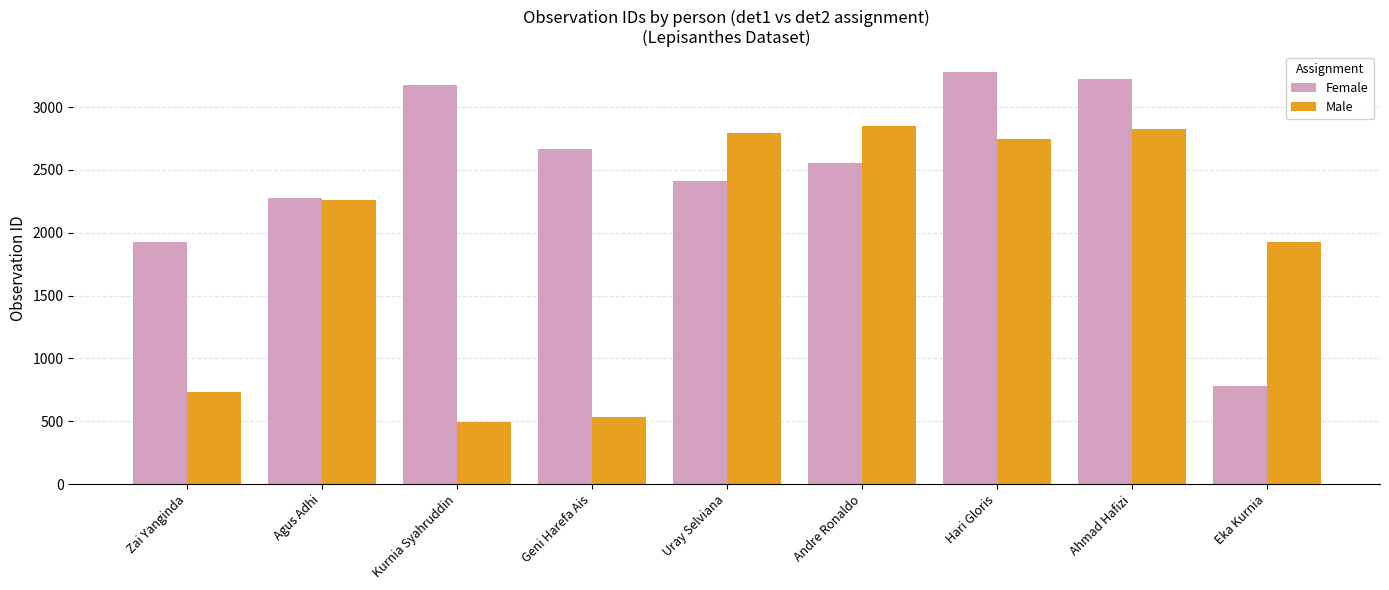

What is the label of the 7th bar from the left?

Hari Gloris